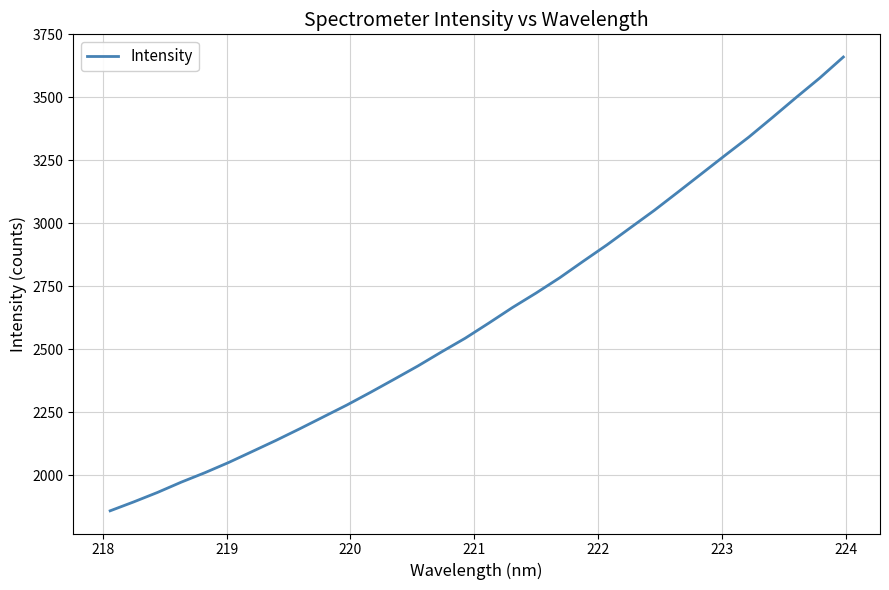

What is the difference between the maximum and minimum values?

1801.3